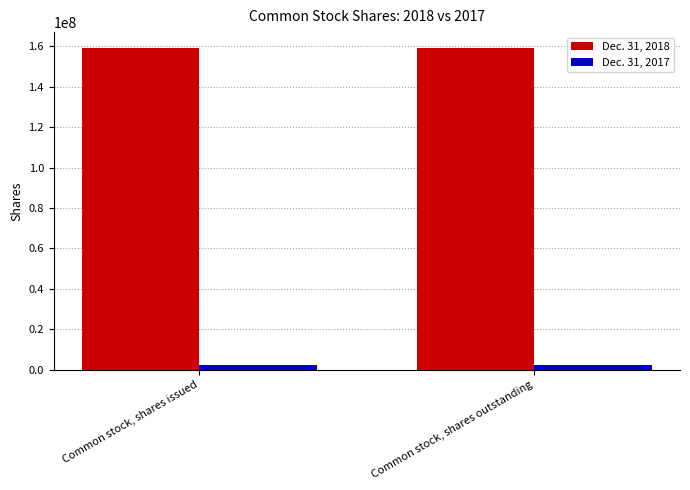

Which series has the largest total across all categories?

Dec. 31, 2018